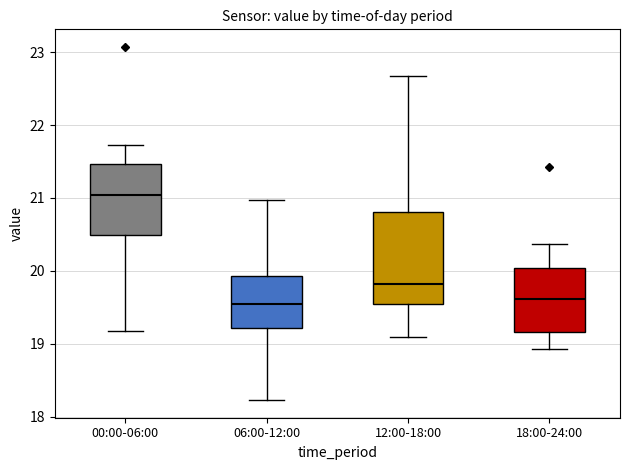

Where is the upper edge of the box for 12:00-18:00 on the y-axis? The values are not printed on the chart, so give them approximately, as read against the axis.

20.8